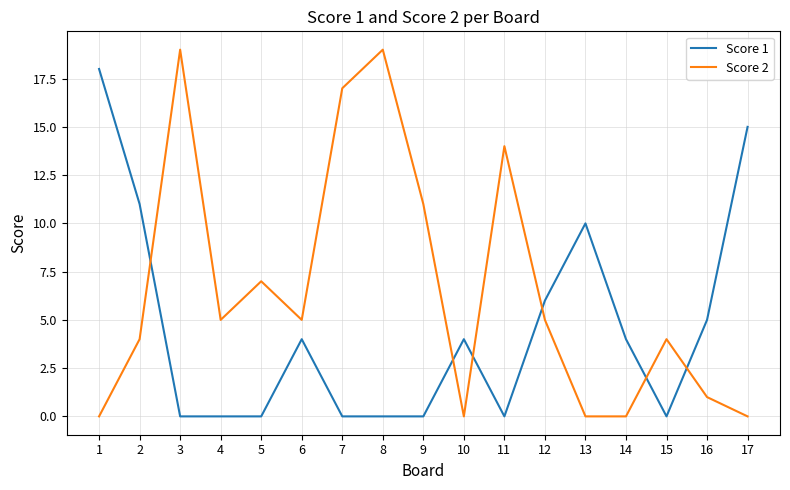

List the series in order of their peak value, lowest first.

Score 1, Score 2